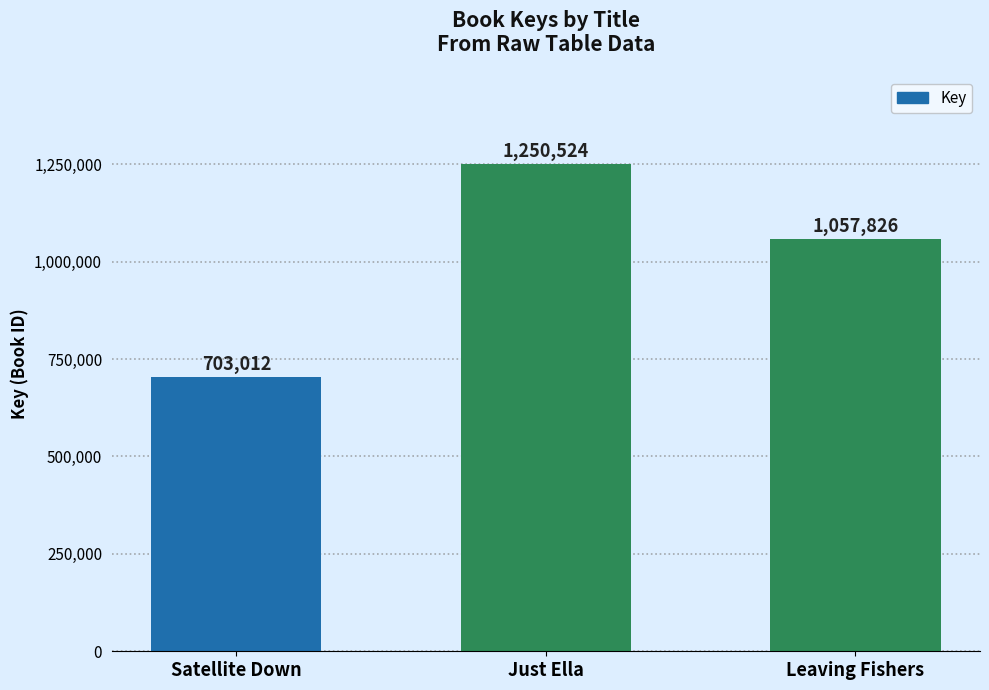

What is the difference between the maximum and minimum values?

547512